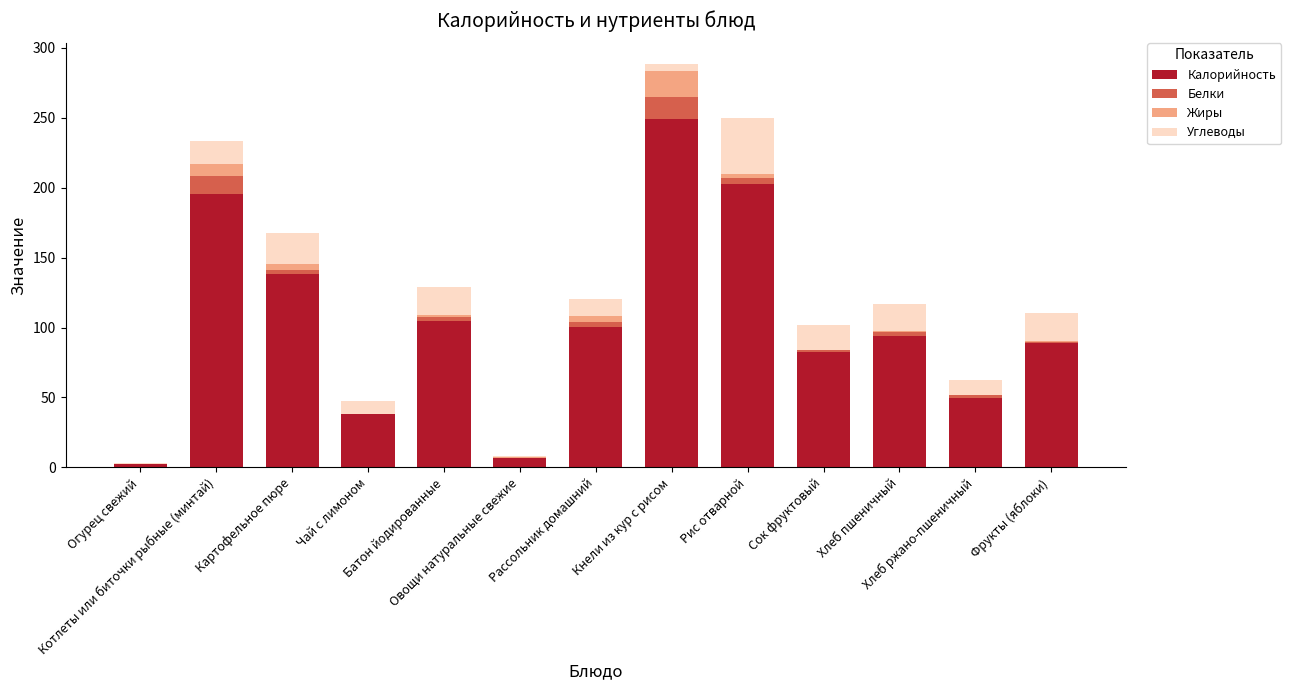

Are the bars horizontal?

No